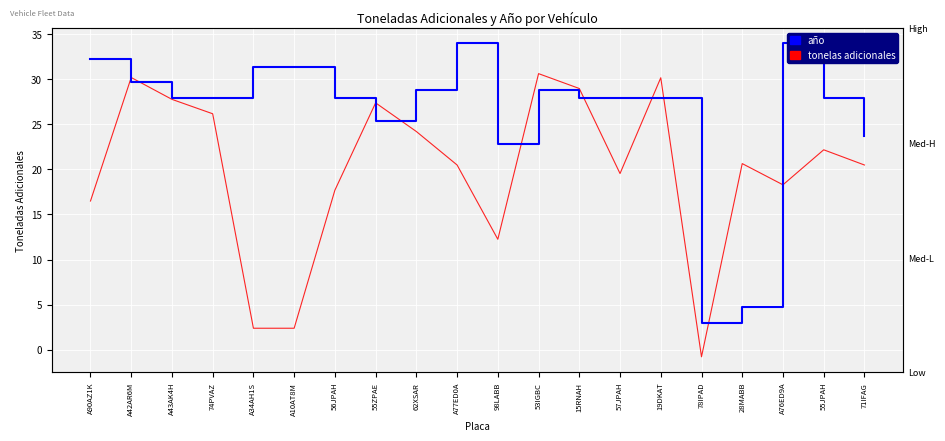

Rank the series by their average value, from highest to lowest.

año, tonelas adicionales